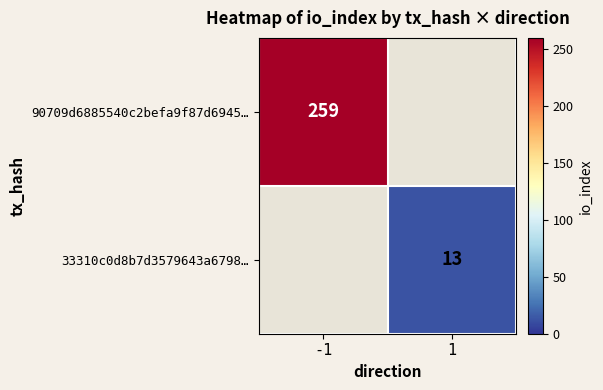

The value of 90709d6885540c2befa9f87d6945… at -1 is 259. True or false?

True